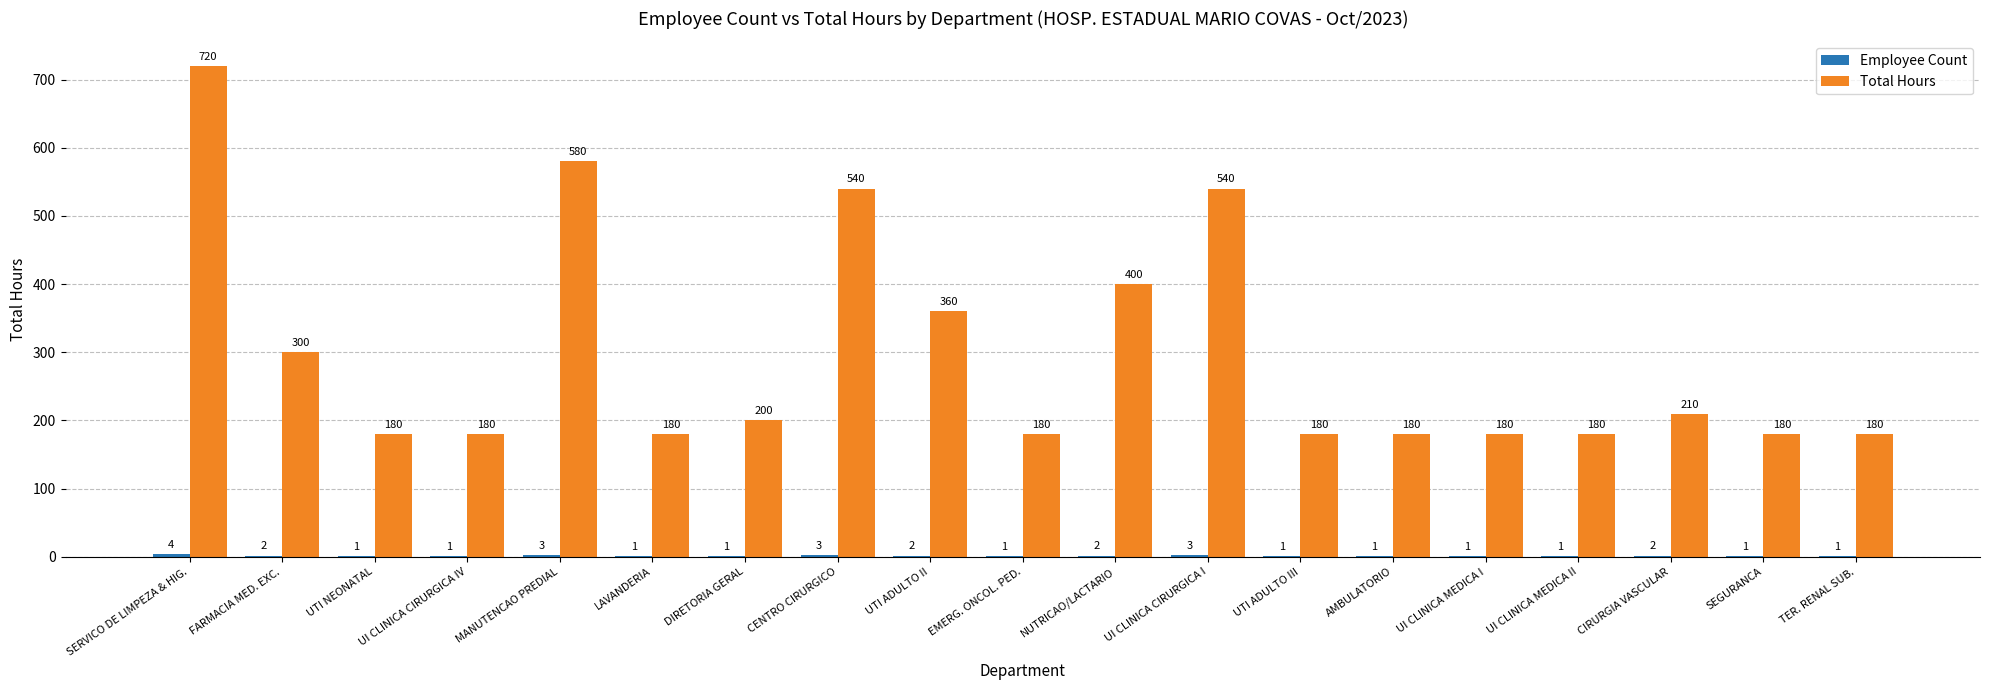

What is the maximum value shown in the chart?

720